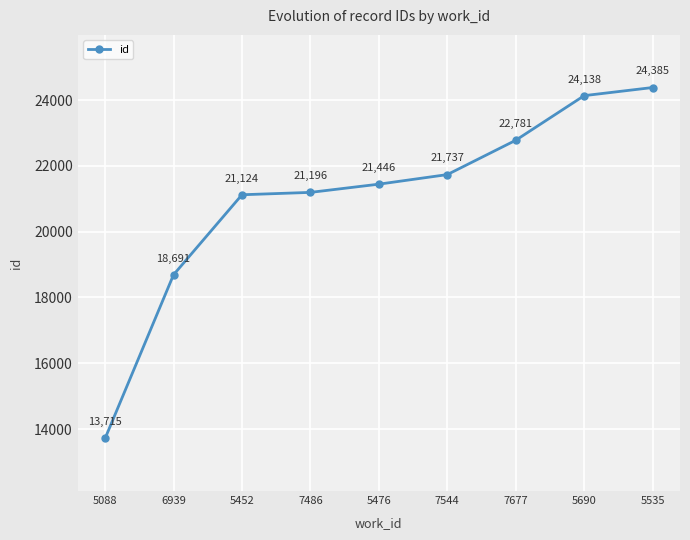

What is the difference between the second highest and minimum values?

10423